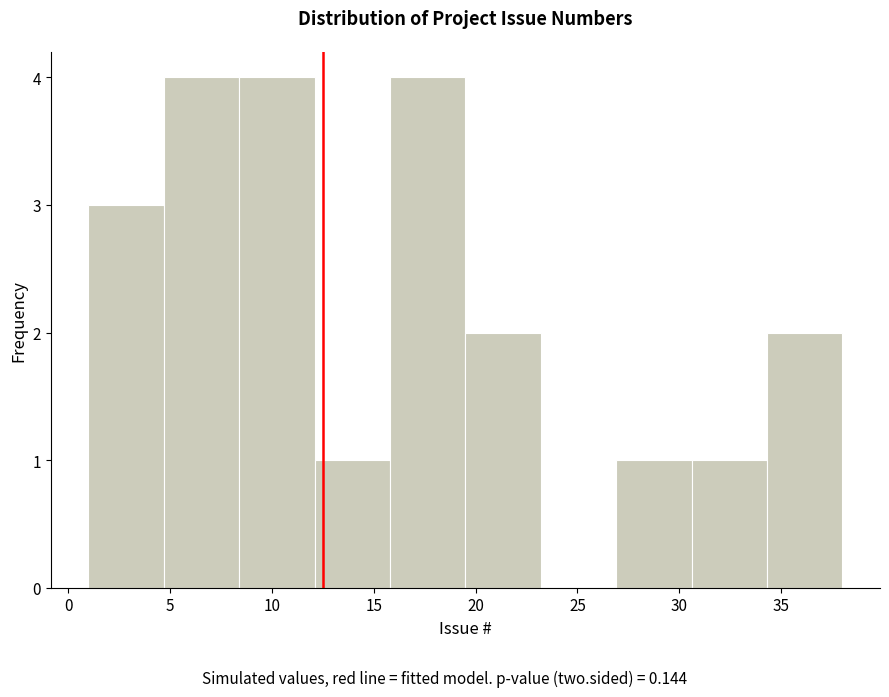

How tall is the bar that spans 30.6 to 34.3 on the x-axis? Neither the bar edges nor the heights are printed on the chart, so give them approximately, as read against the axes.

1